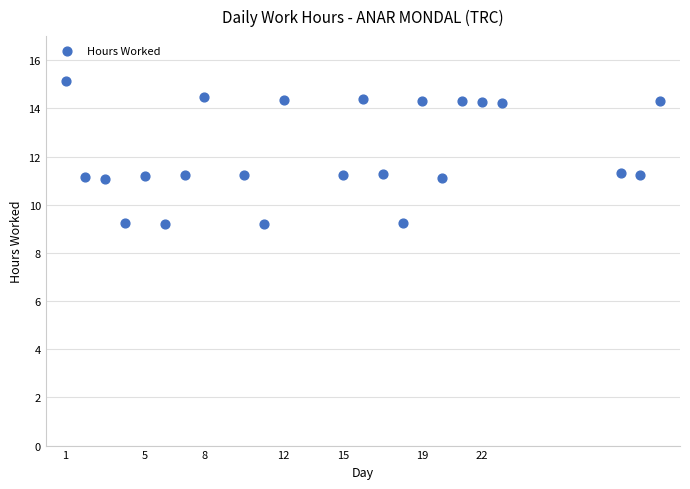

What is the range of X values (max minus min)?

30.0